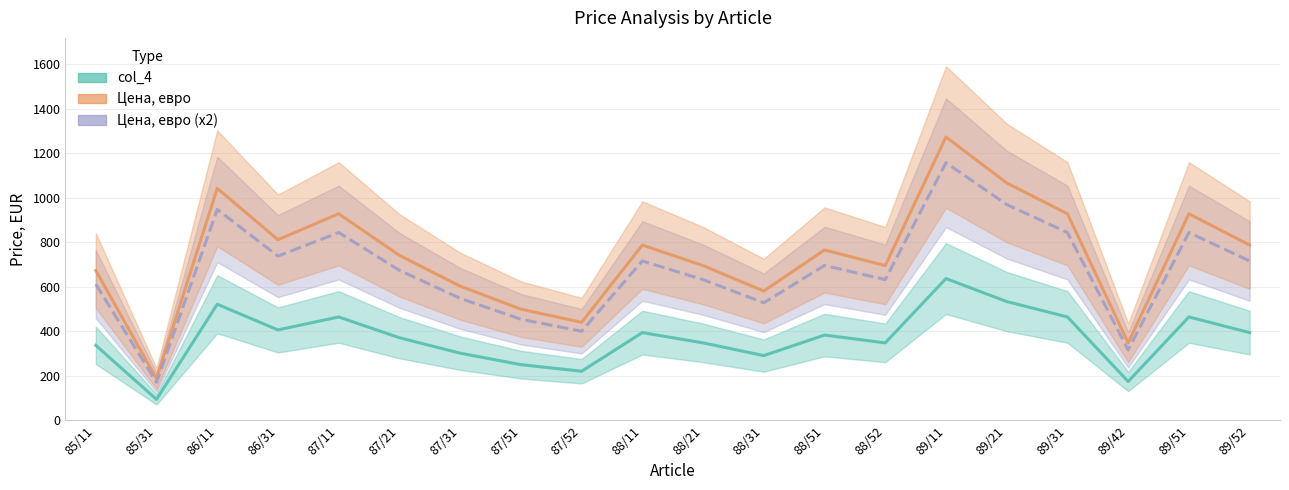

What is the difference between the Цена, евро (x2) values at 88/11 and 88/21?

84.0